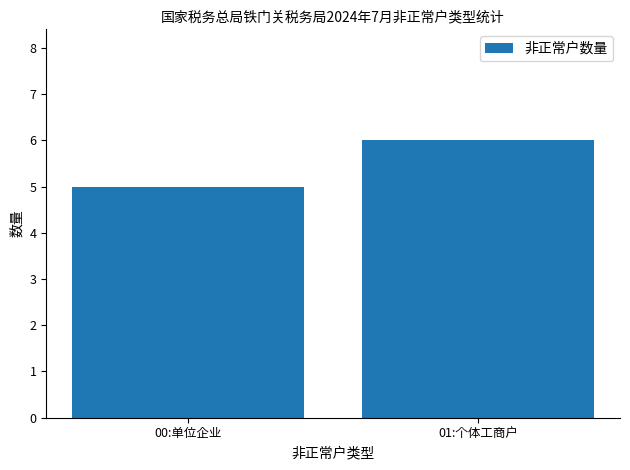

What value does the data have at 00:单位企业?

5